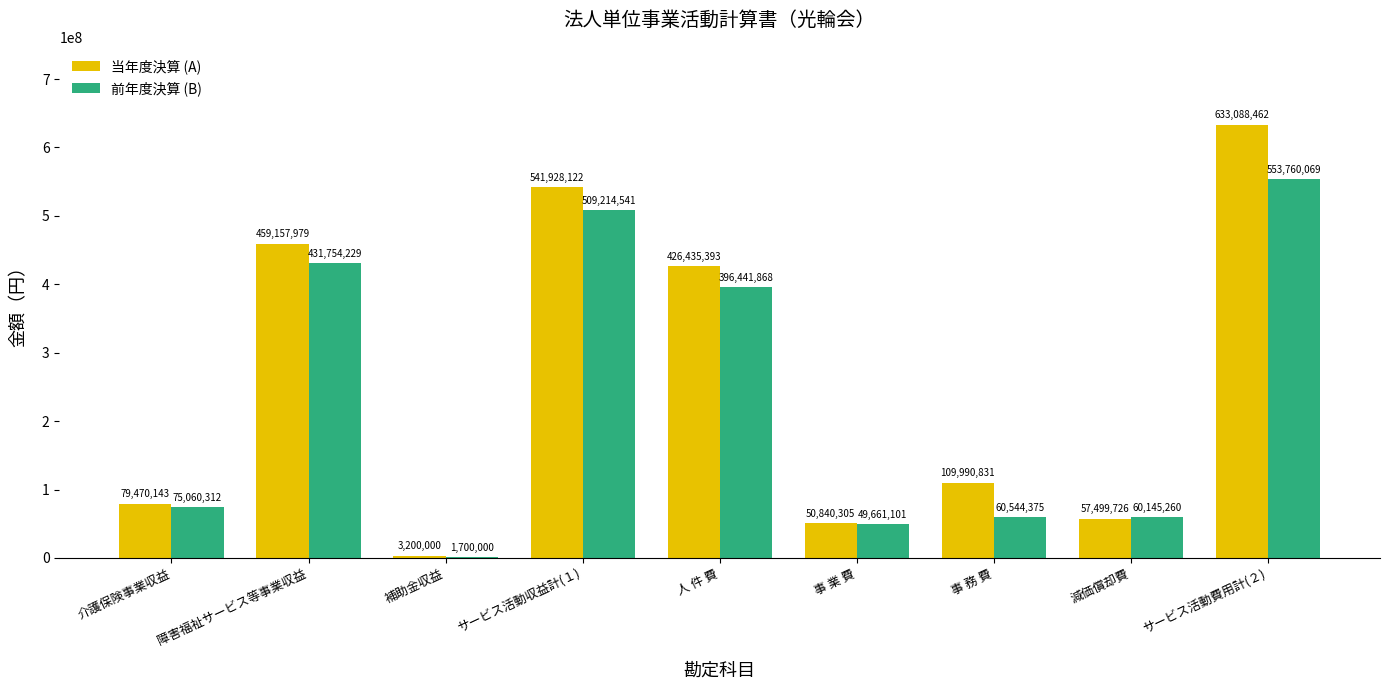

Does the chart contain stacked bars?

No